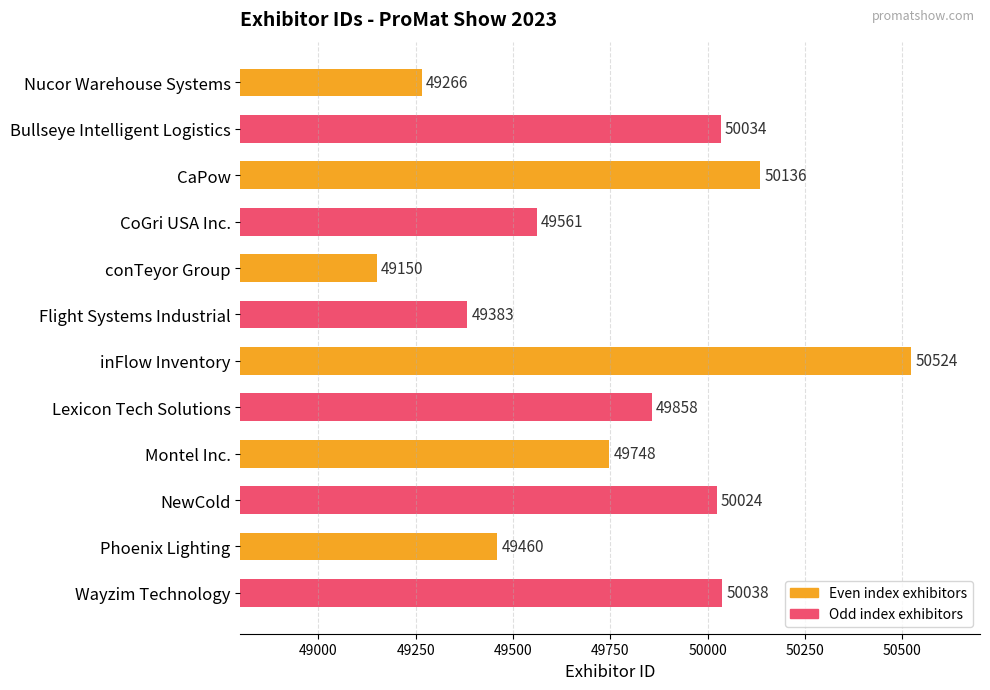

What is the smallest value displayed?

49150